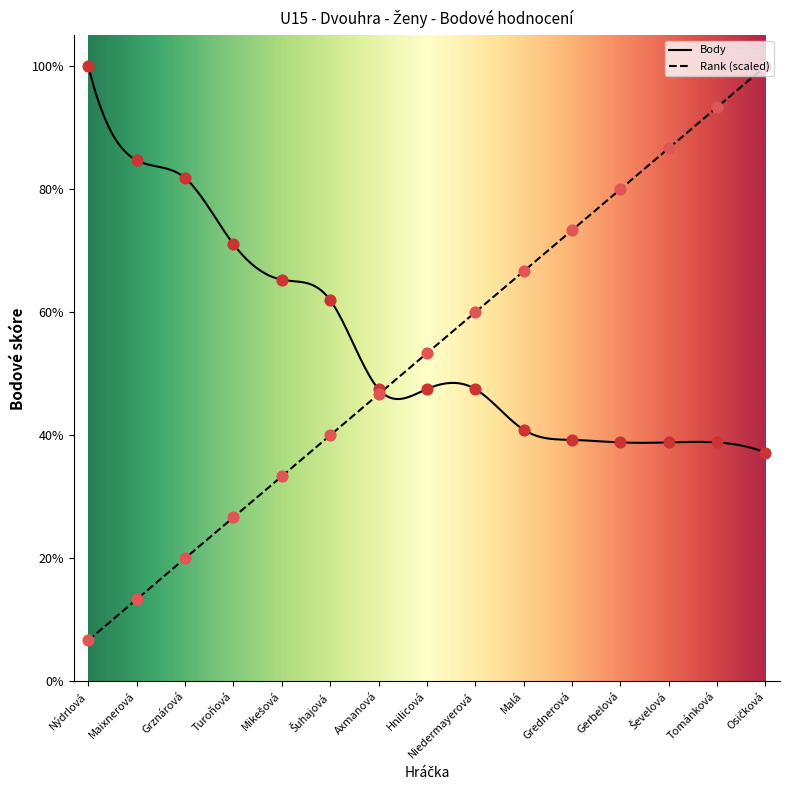

What are all the series names shown in the legend?

Rank, Body